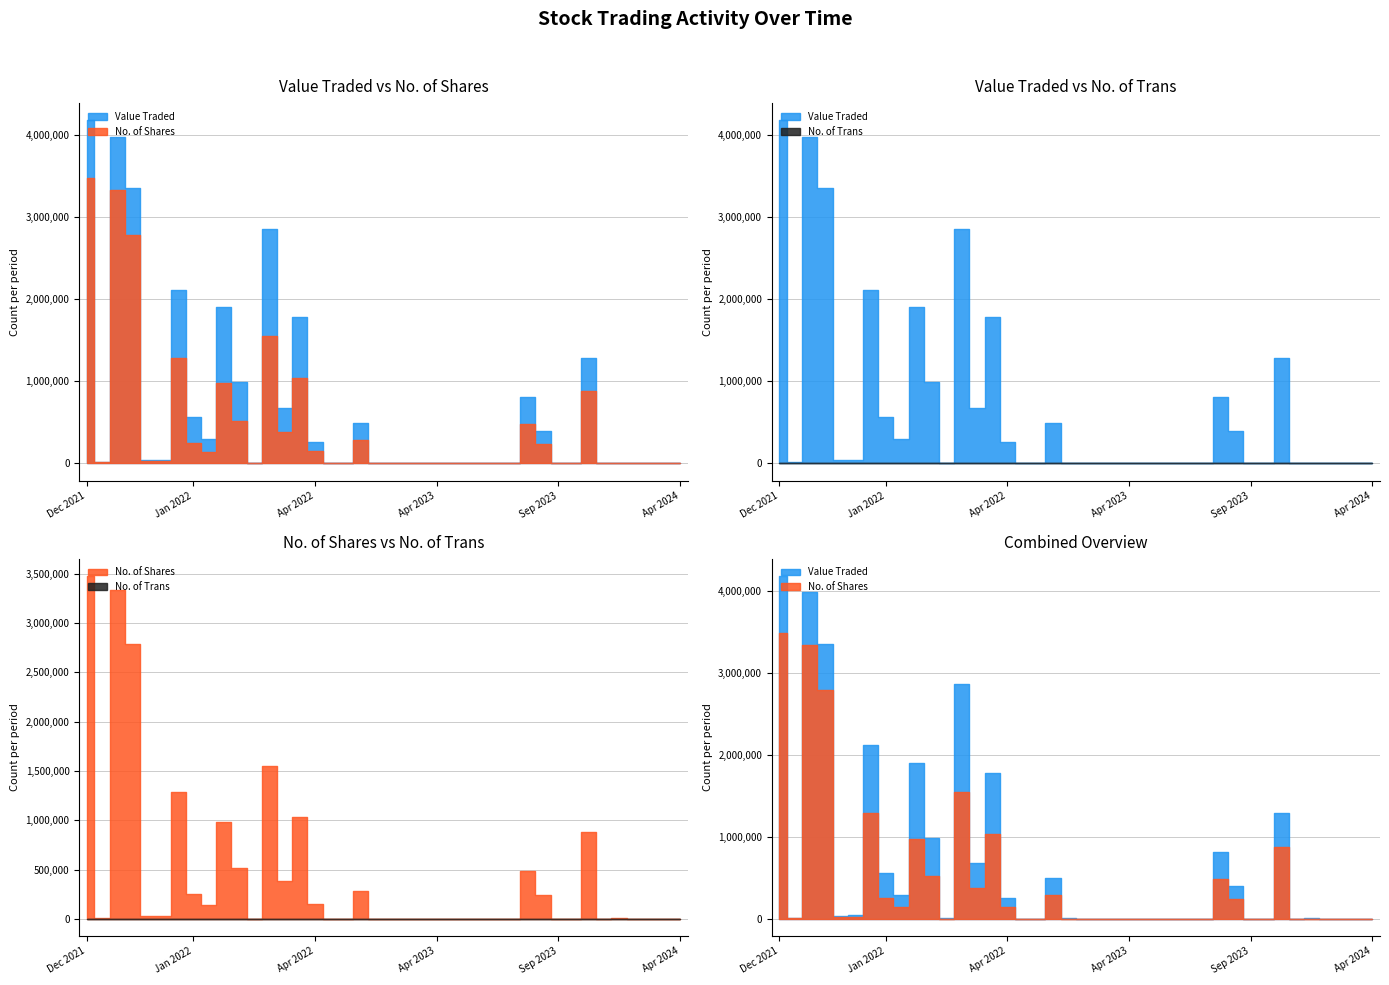

Which series changed the most between 28/01/2024 and 04/06/2023?

Value Traded